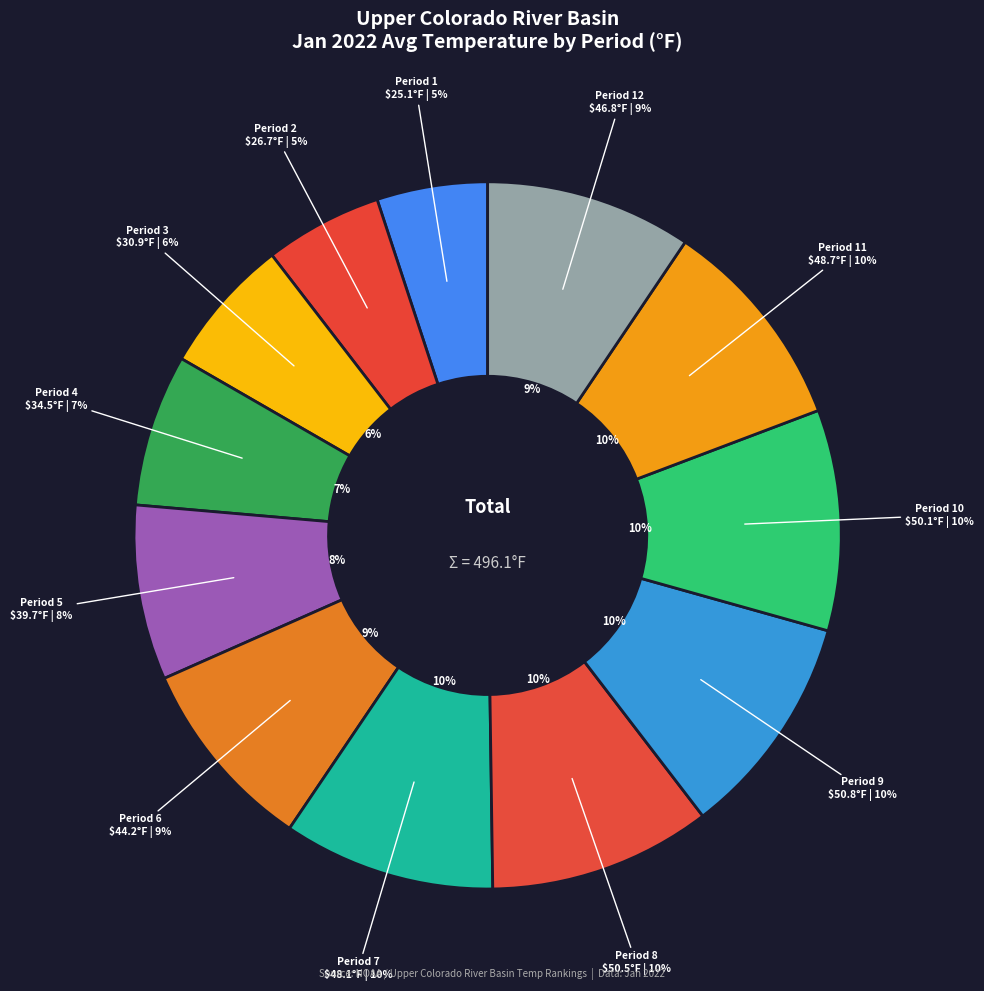

To the nearest percent, what is the difference between the Period 8 and Period 3 slice percentages?

4%